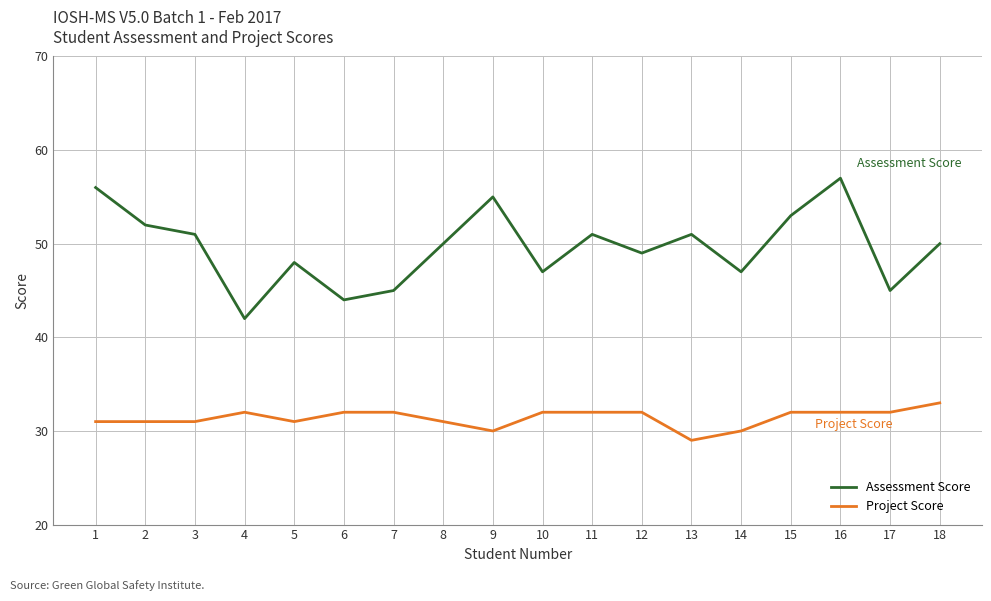

Is the value of Assessment Score at 7 greater than the value of Project Score at 11?

Yes